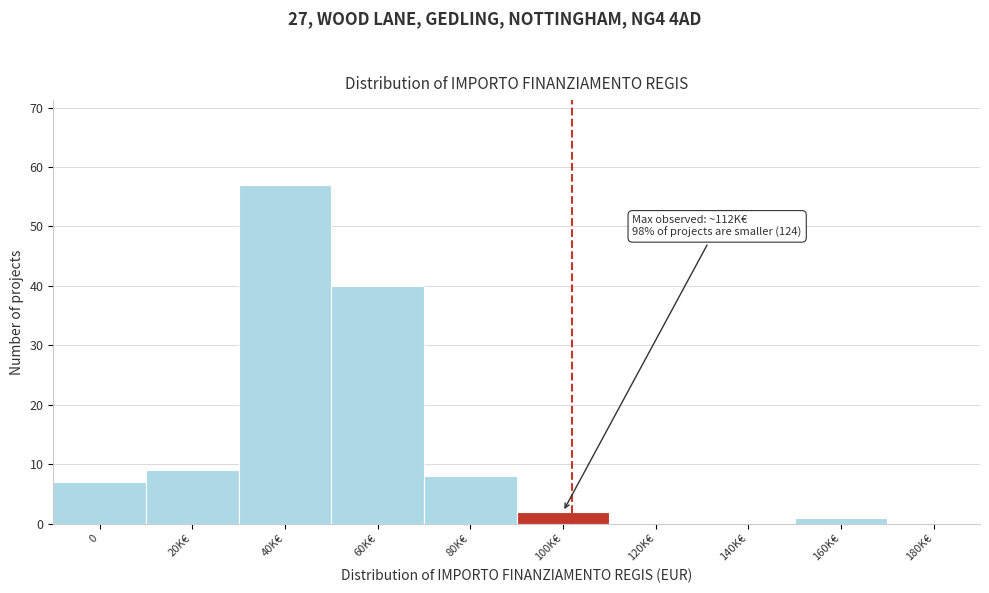

Reading left to right, transcribe all the data shown in this chart.

0=7	20K€=9	40K€=57	60K€=40	80K€=8	100K€=2	120K€=0	140K€=0	160K€=1	180K€=0